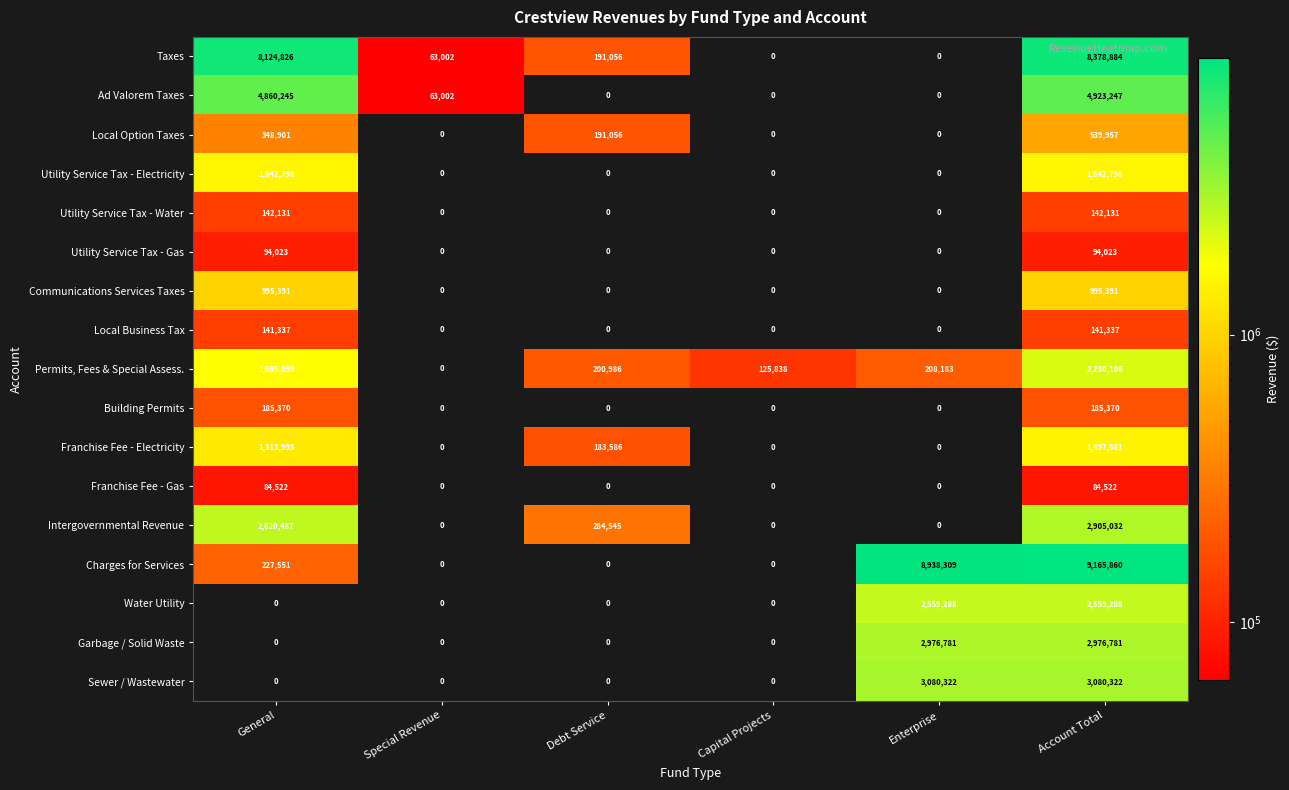

Count the number of categories in the chart.

6